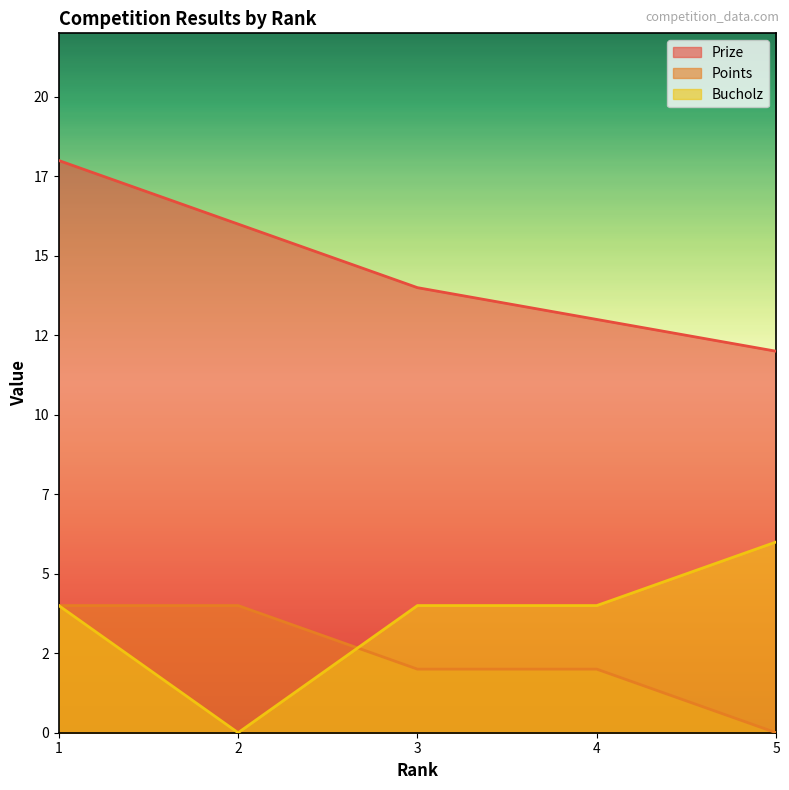

What is the average value of the Points series?

2